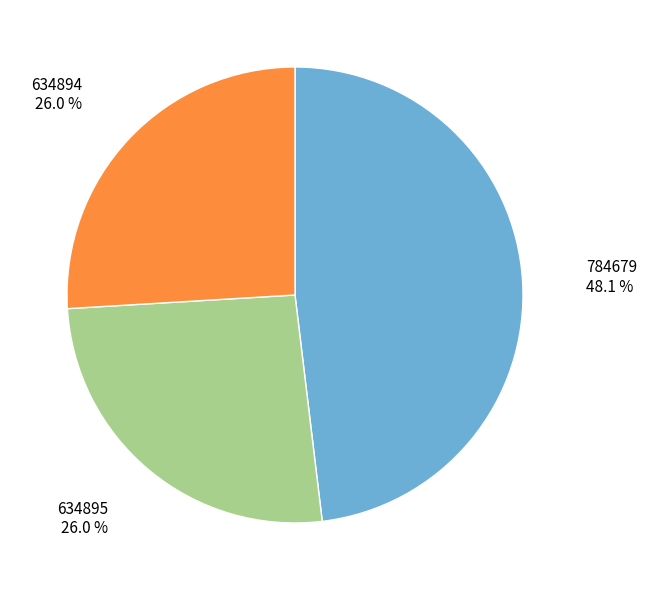

To the nearest percent, what percentage of the pie is 634894?

26%